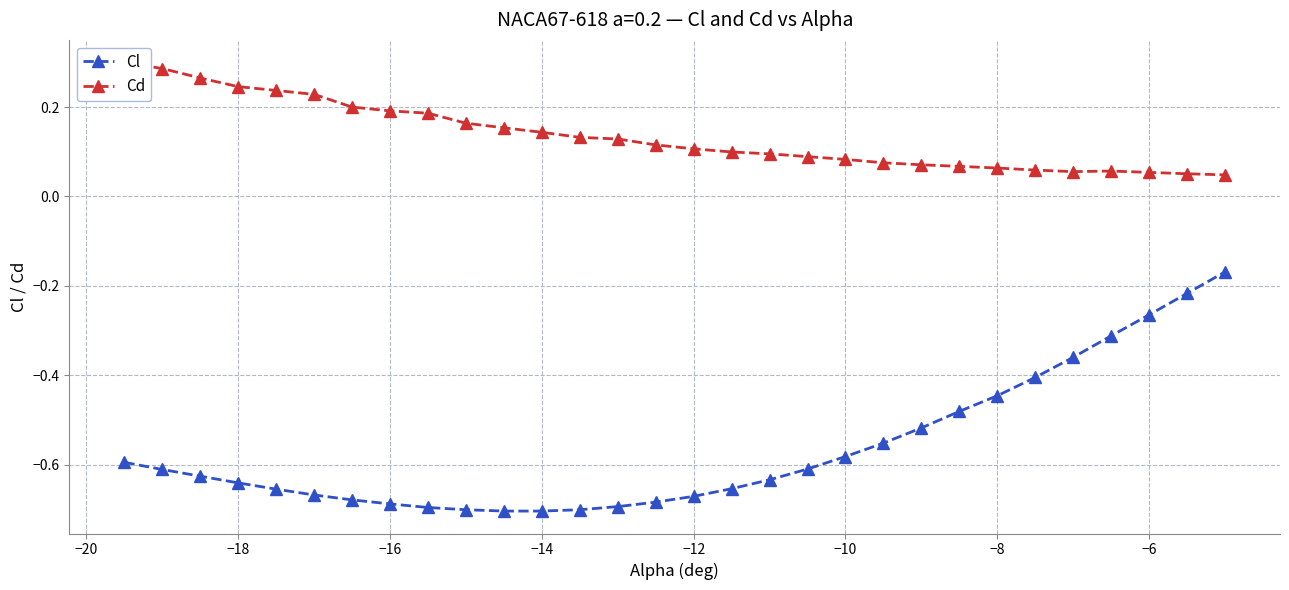

True or false: Cl has more than 0 interior local peaks.

False